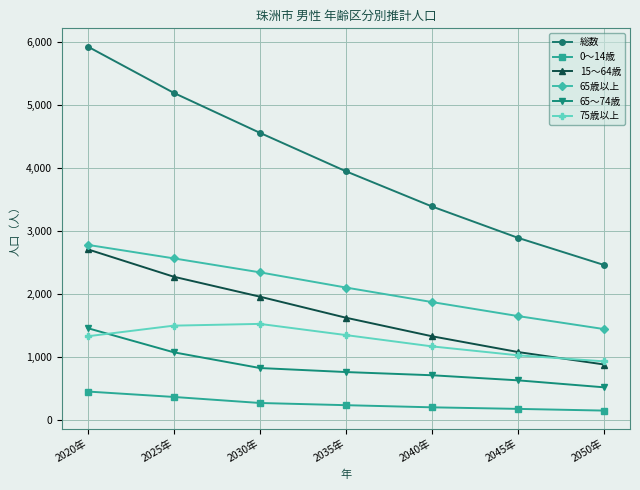

Count the number of categories in the chart.

7